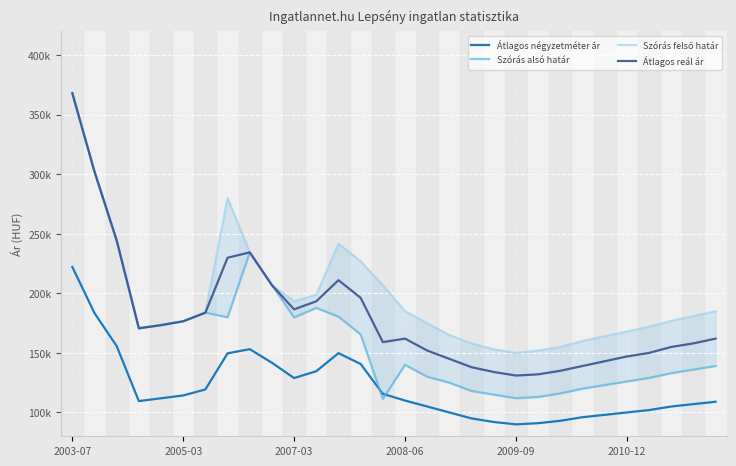

True or false: Szórás felső határ and Átlagos négyzetméter ár intersect in this chart.

False